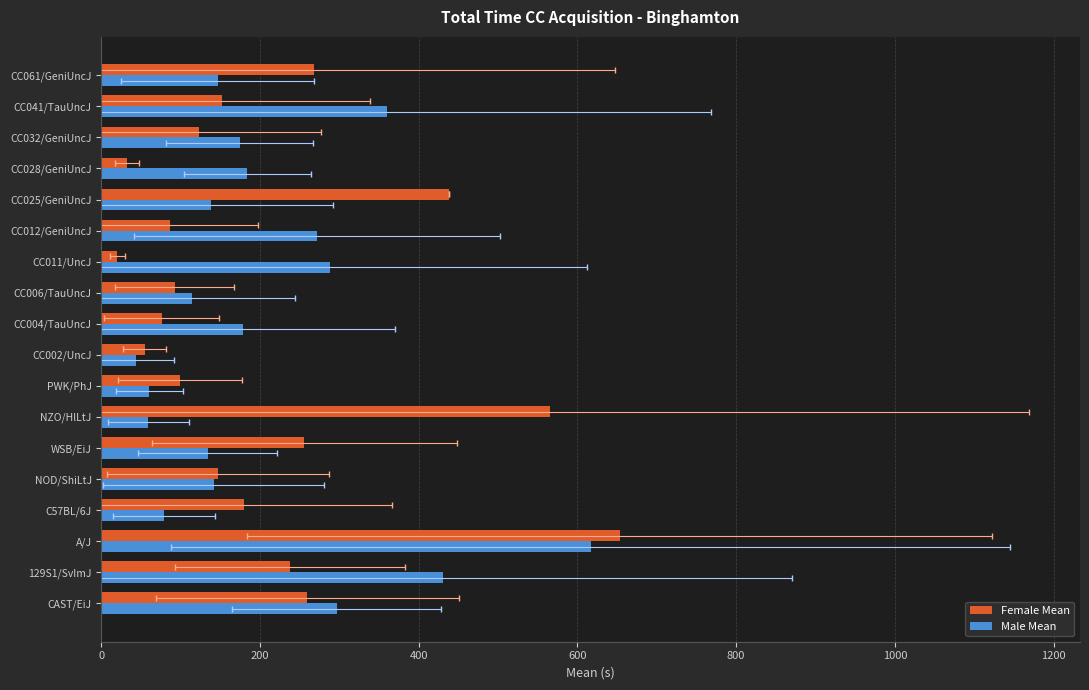

Which series has the largest range (max minus min)?

Female Mean